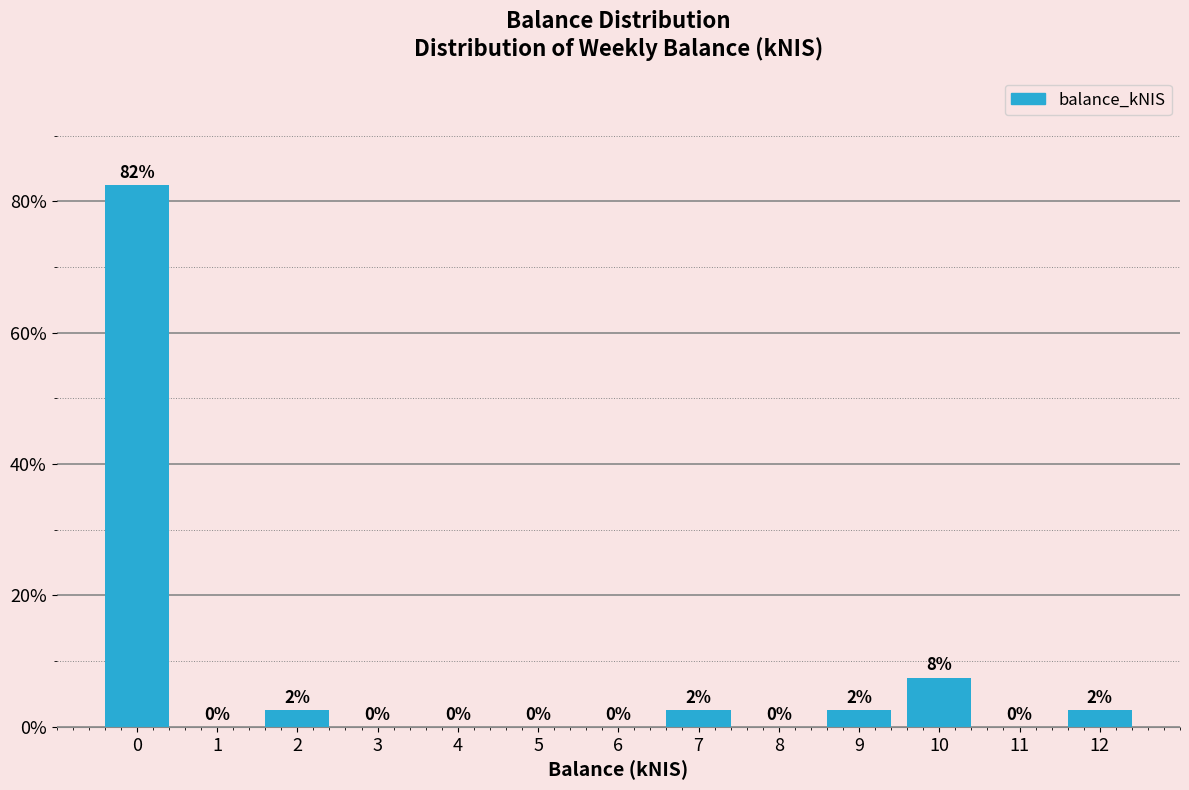

The chart shows a value of 0.0 at 5. True or false?

True